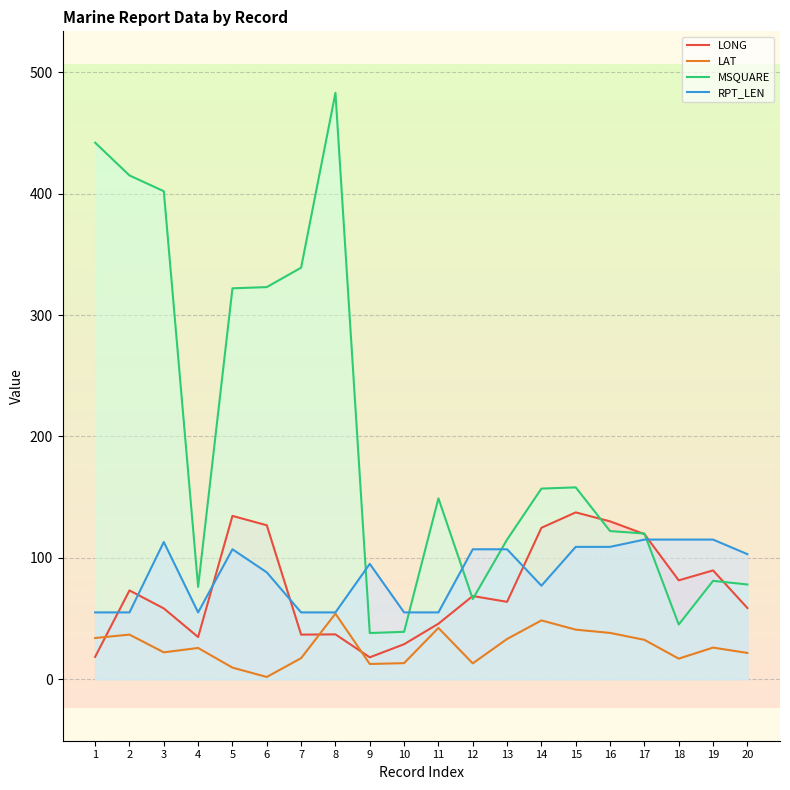

Reading left to right, list all the values displayed in this chart.

LONG: 1=18.4	2=73.1	3=58.3	4=34.7	5=134.5	6=126.8	7=36.7	8=36.9	9=18.0	10=28.8	11=45.7	12=68.5	13=63.7	14=124.7	15=137.4	16=130.0	17=119.5	18=81.4	19=89.6	20=58.6
LAT: 1=33.9	2=36.7	3=22.1	4=25.7	5=9.5	6=1.8	7=17.3	8=54.0	9=12.5	10=13.2	11=42.2	12=13.0	13=33.1	14=48.4	15=40.8	16=38.1	17=32.4	18=16.9	19=26.0	20=21.6
MSQUARE: 1=442.0	2=415.0	3=402.0	4=76.0	5=322.0	6=323.0	7=339.0	8=483.0	9=38.0	10=39.0	11=149.0	12=66.0	13=115.0	14=157.0	15=158.0	16=122.0	17=120.0	18=45.0	19=81.0	20=78.0
RPT_LEN: 1=55.0	2=55.0	3=113.0	4=55.0	5=107.0	6=88.0	7=55.0	8=55.0	9=95.0	10=55.0	11=55.0	12=107.0	13=107.0	14=77.0	15=109.0	16=109.0	17=115.0	18=115.0	19=115.0	20=103.0